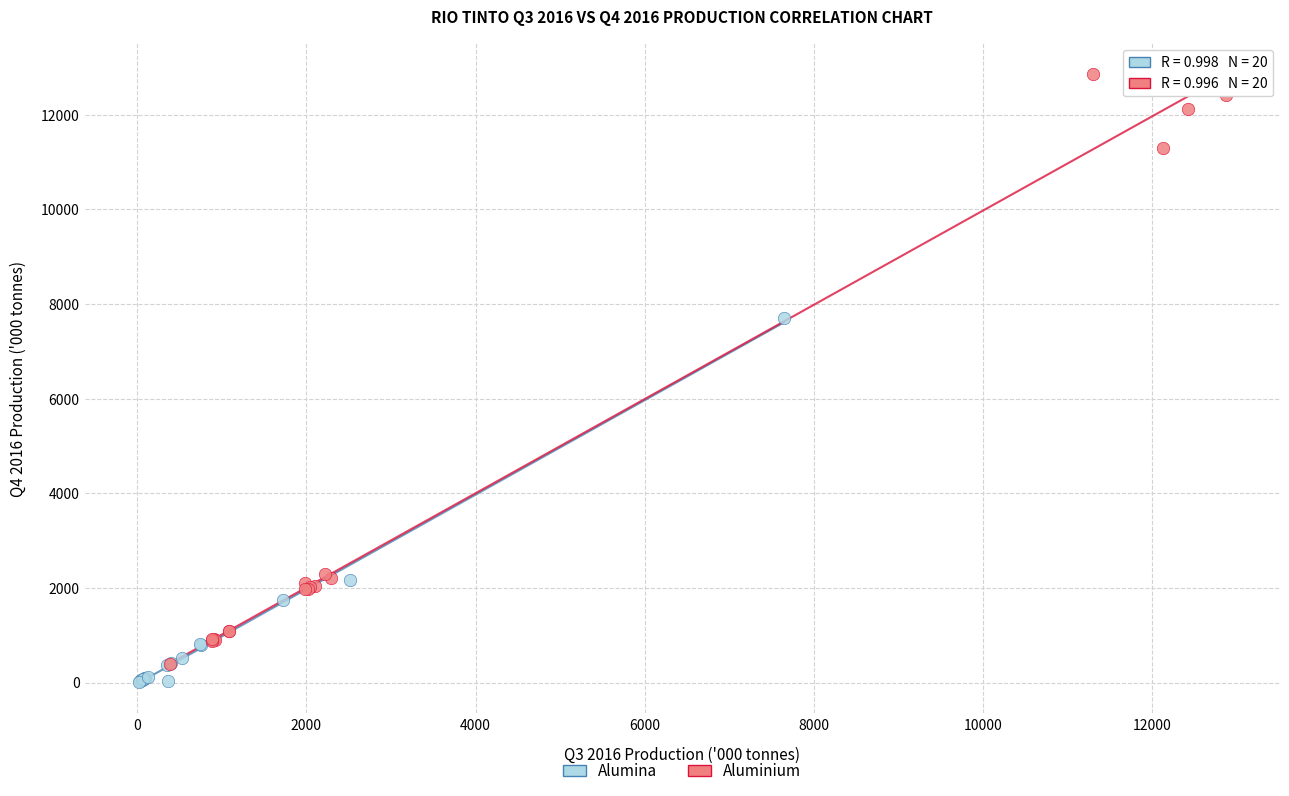

Which series has the largest Y range (max minus min)?

Aluminium